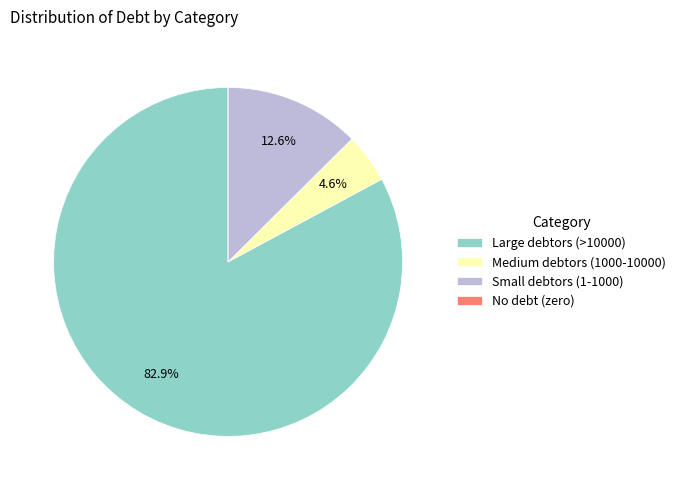

Combined, do Small debtors (1-1000) and Medium debtors (1000-10000) account for over 50%?

No